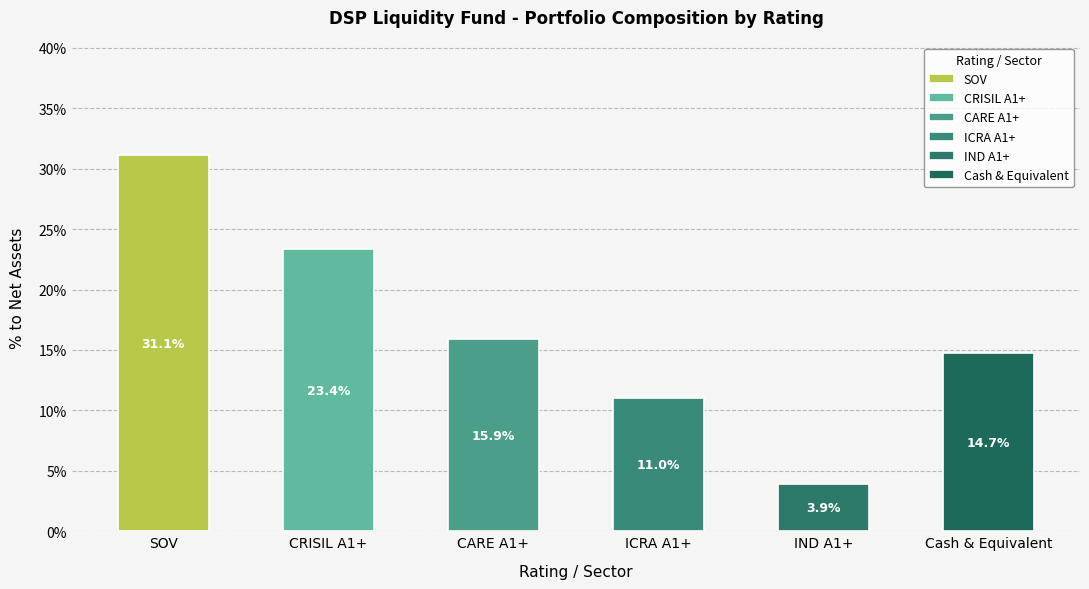

The value at CARE A1+ is 0.2. True or false?

True